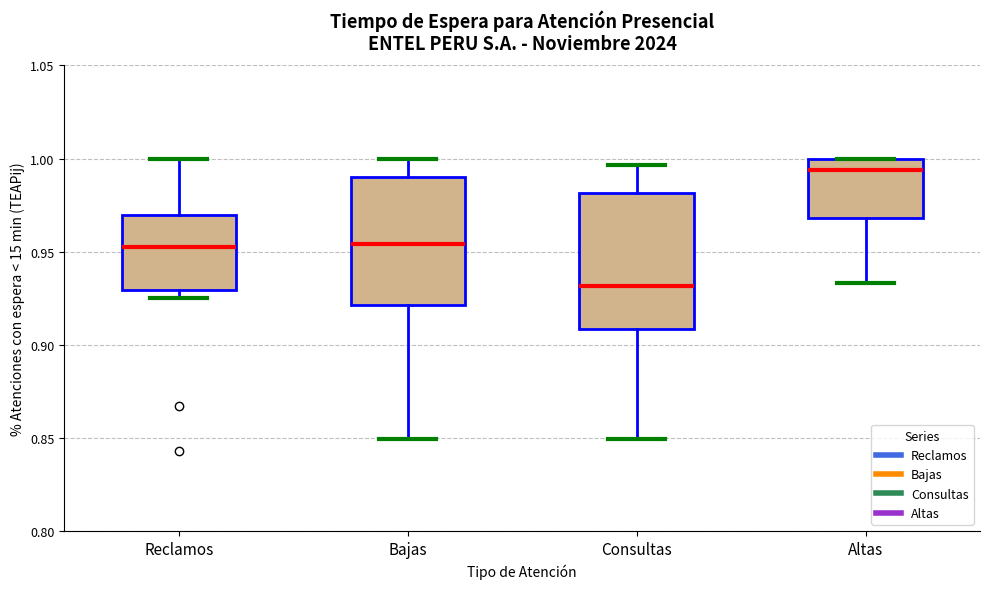

Where is the upper edge of the box for Consultas on the y-axis? The values are not printed on the chart, so give them approximately, as read against the axis.

0.980